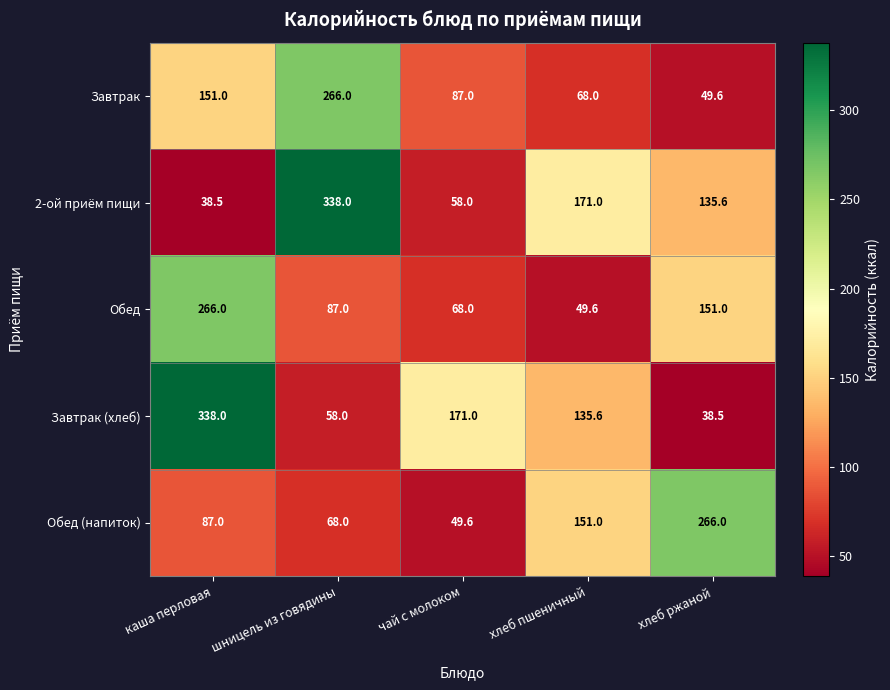

Reading left to right, transcribe all the data shown in this chart.

Завтрак: каша перловая=151.0	шницель из говядины=266.0	чай с молоком=87.0	хлеб пшеничный=68.0	хлеб ржаной=49.6
2-ой приём пищи: каша перловая=38.5	шницель из говядины=338.0	чай с молоком=58.0	хлеб пшеничный=171.0	хлеб ржаной=135.6
Обед: каша перловая=266.0	шницель из говядины=87.0	чай с молоком=68.0	хлеб пшеничный=49.6	хлеб ржаной=151.0
Завтрак (хлеб): каша перловая=338.0	шницель из говядины=58.0	чай с молоком=171.0	хлеб пшеничный=135.6	хлеб ржаной=38.5
Обед (напиток): каша перловая=87.0	шницель из говядины=68.0	чай с молоком=49.6	хлеб пшеничный=151.0	хлеб ржаной=266.0